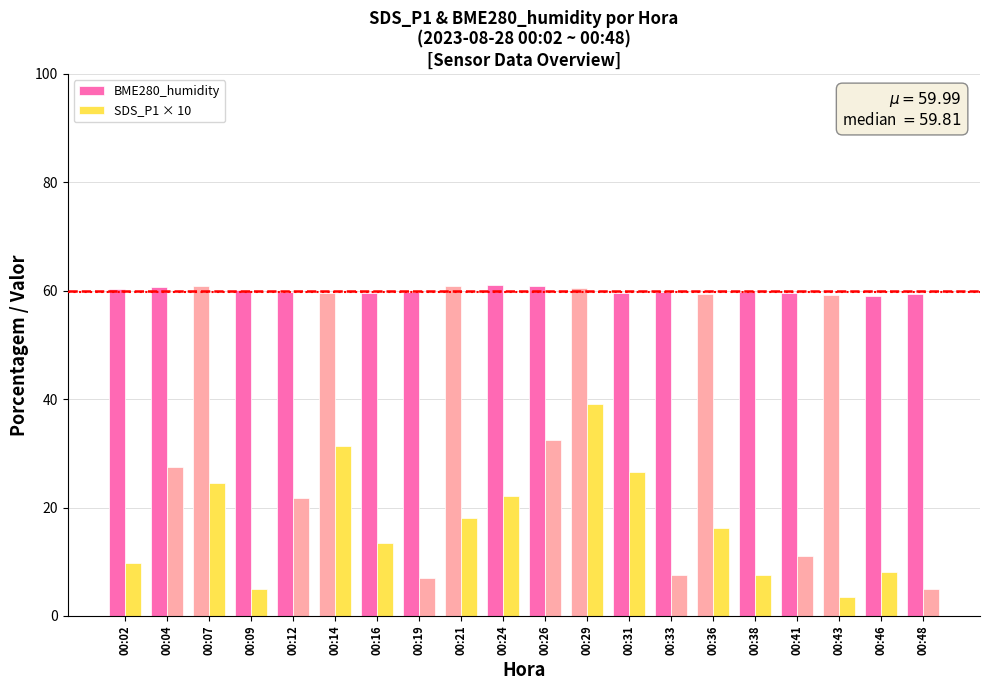

Are the bars grouped side by side (vs. stacked)?

Yes